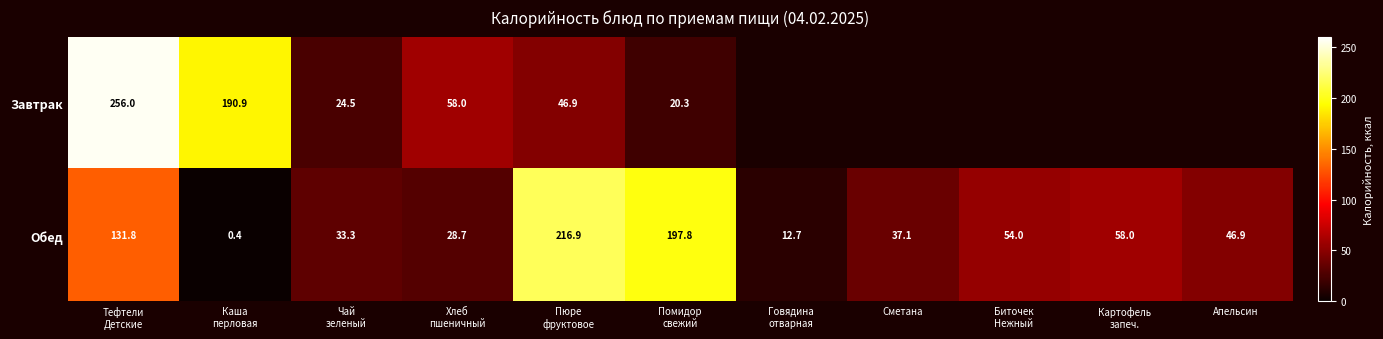

What is the average value of the Обед series?

74.3